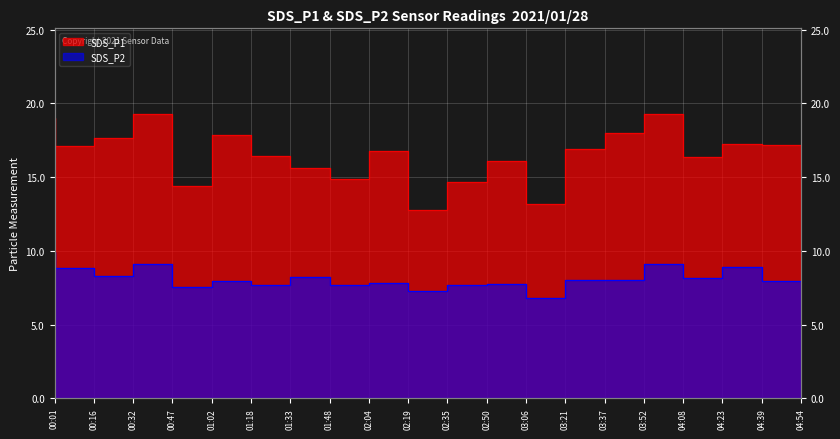

The SDS_P1 series shows 16.8 at 02:19. True or false?

True